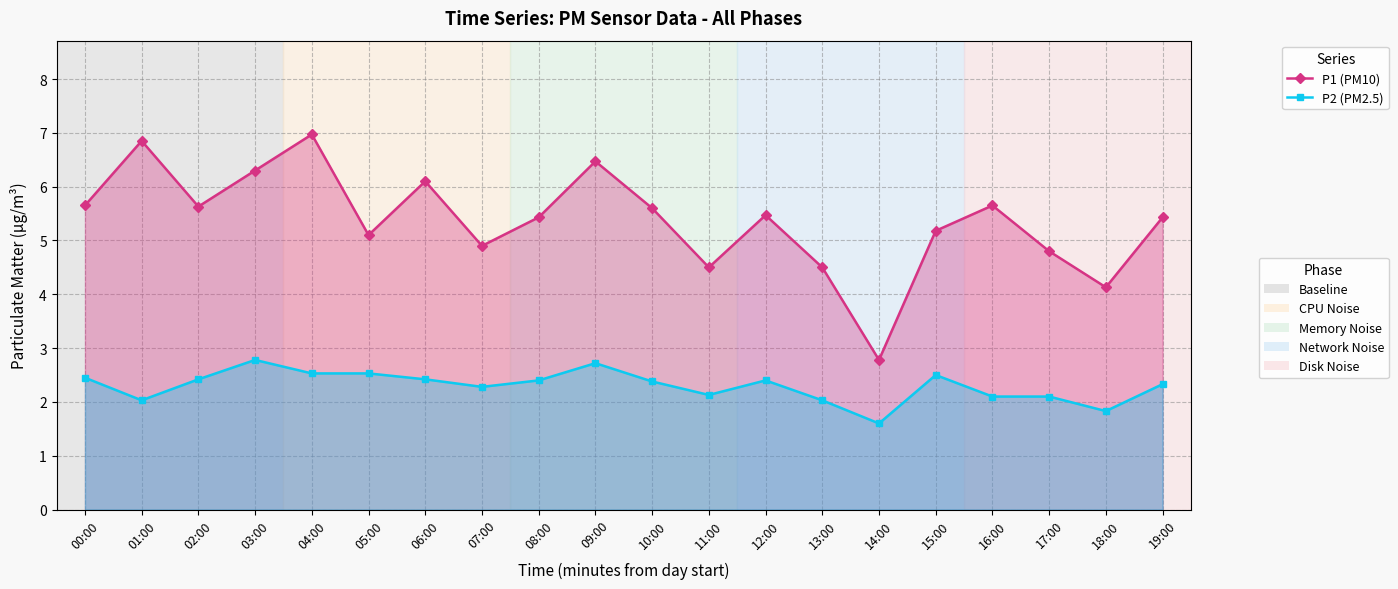

How many lines are shown in the chart?

2